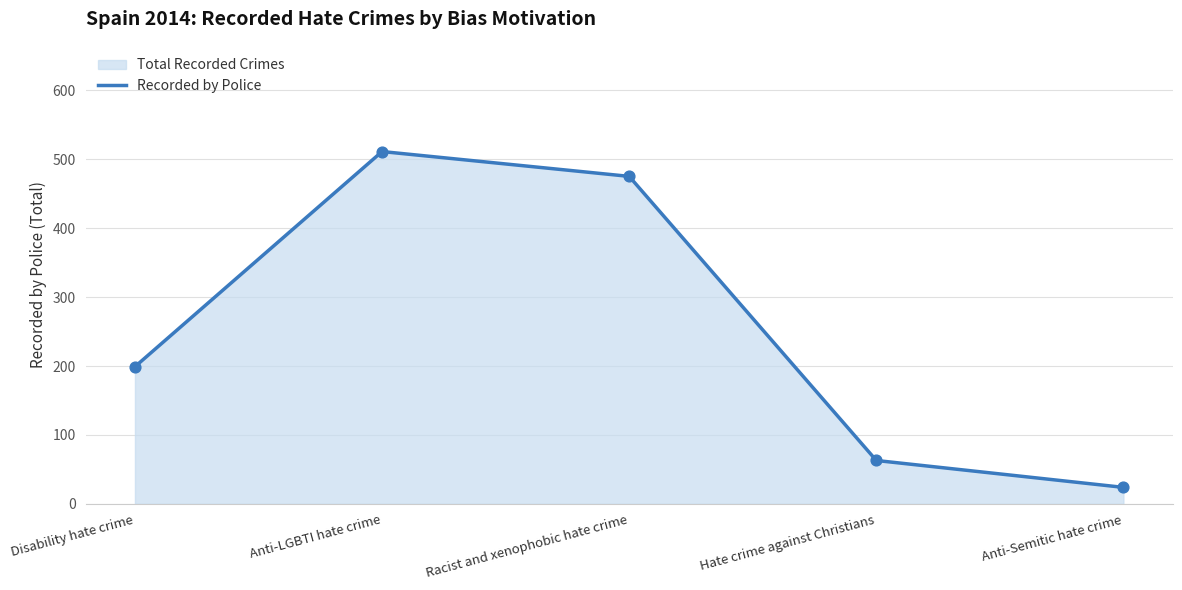

What is the change in value from Anti-LGBTI hate crime to Hate crime against Christians?

-448